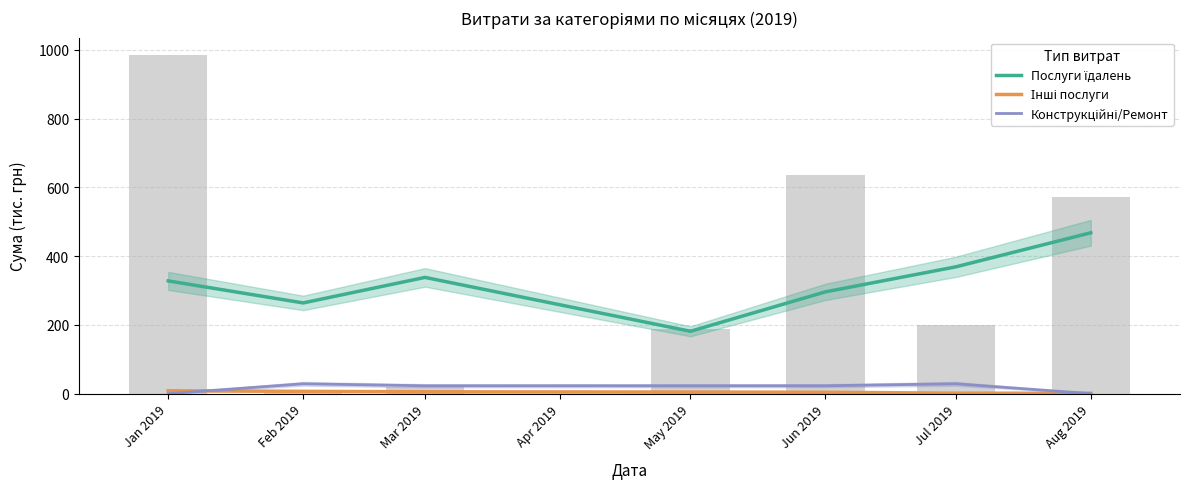

What is the spread (max minus min) of values at Mar 2019?

332.8